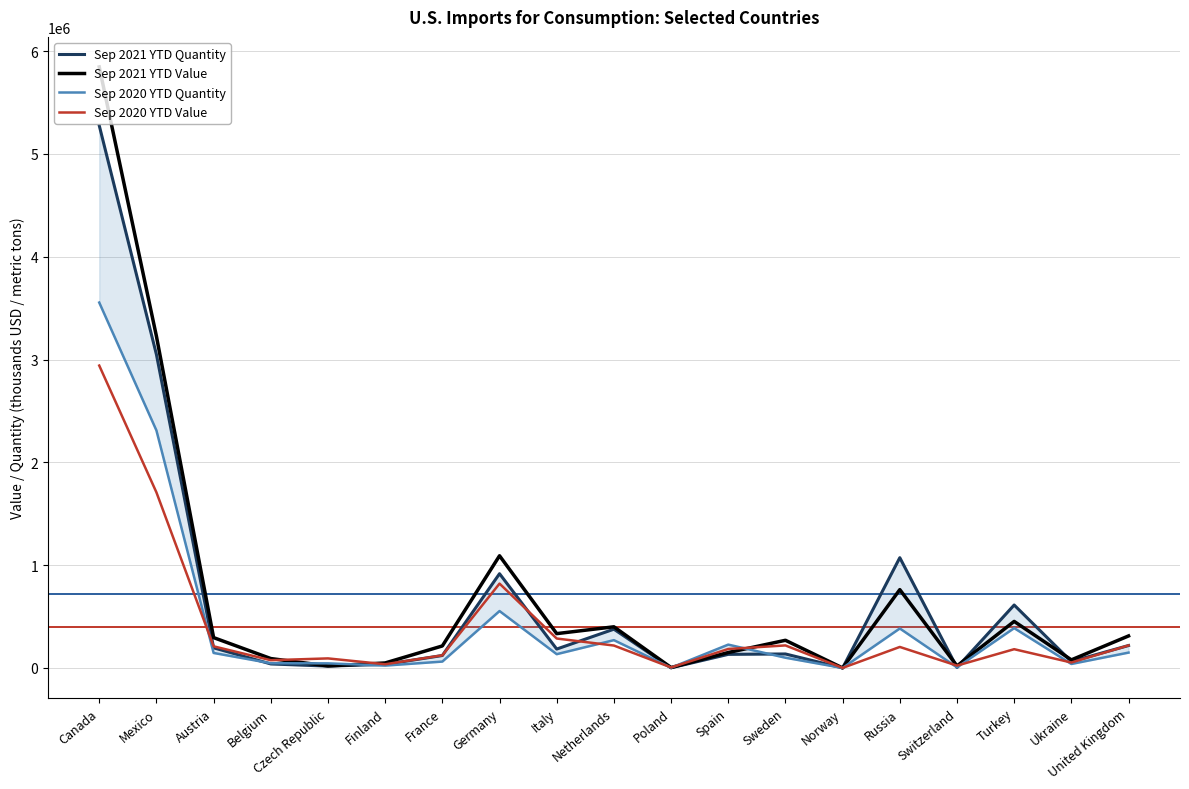

Is this an area chart (filled region under the line)?

No